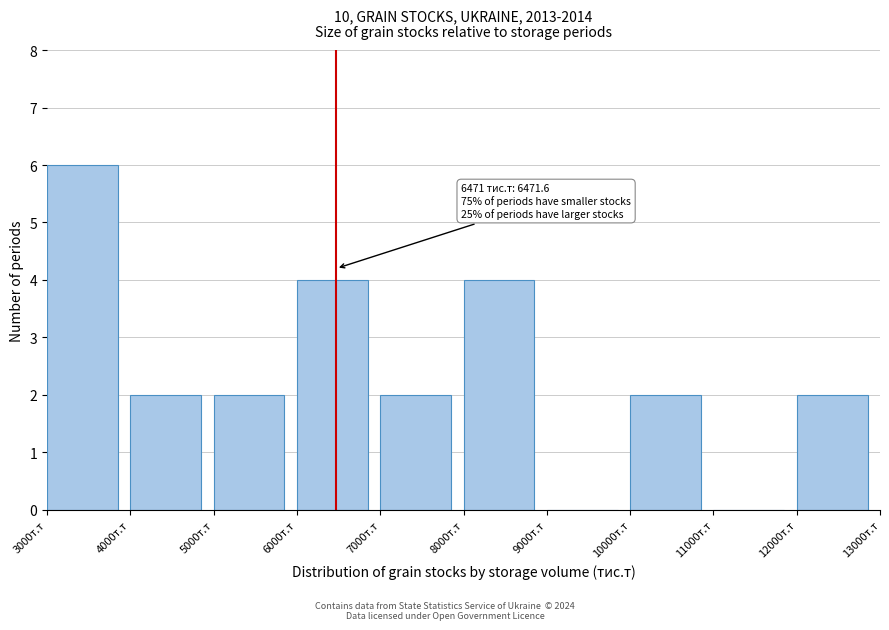

Which range on the x-axis has the tallest bar?

3000 to 4000